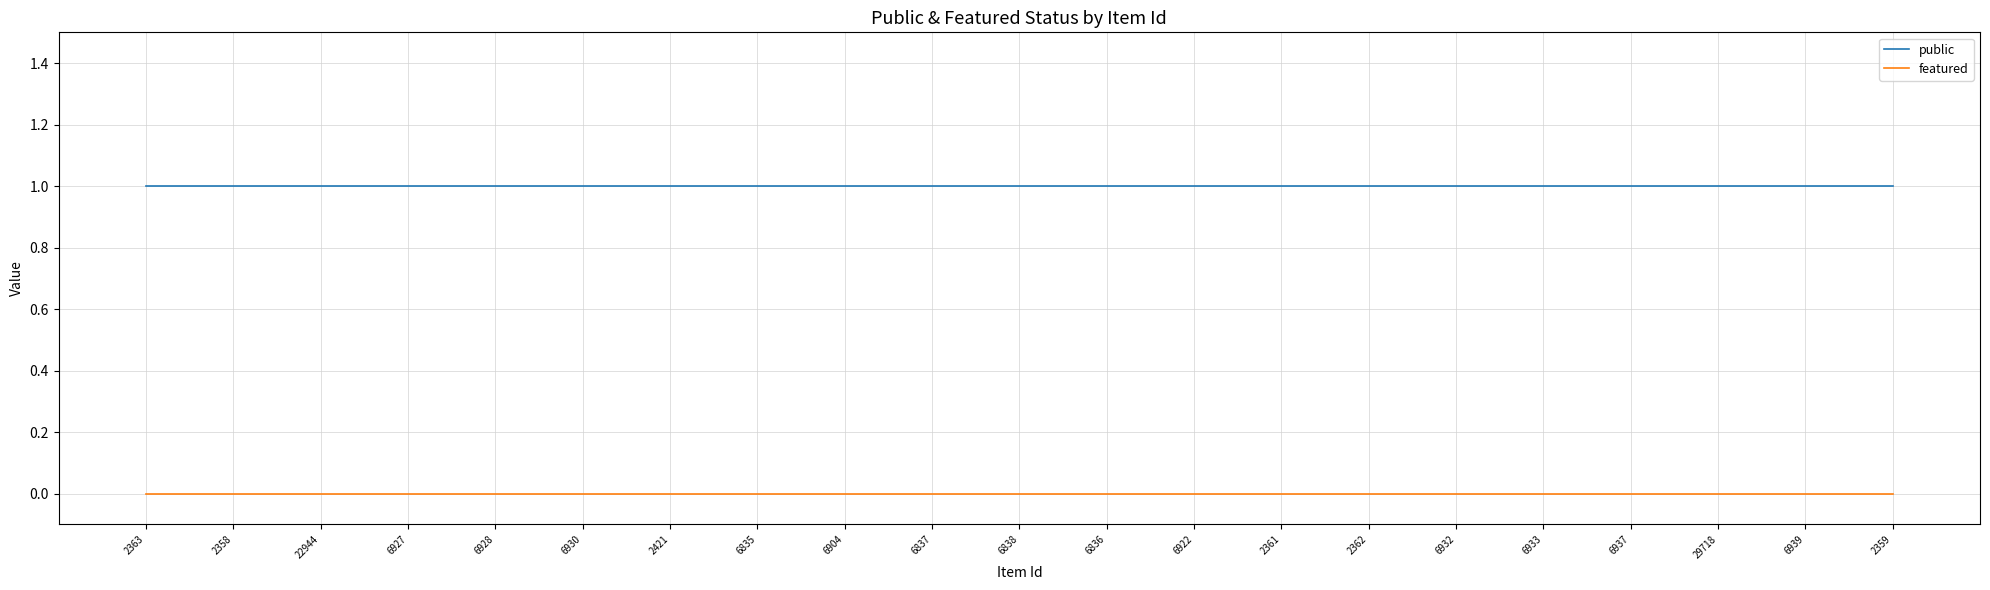

True or false: public and featured intersect in this chart.

False